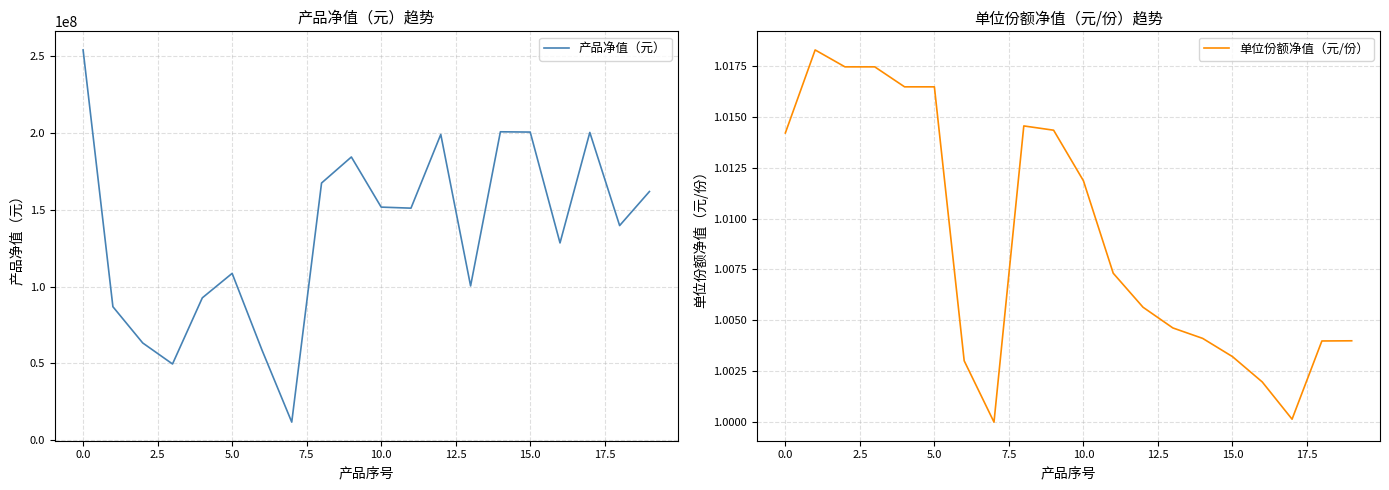

Reading left to right, extract all data points from this chart.

产品净值（元）: 254120781.3	86921686.6	63326932.5	49631872.8	92703057.1	108631313.5	58786350.0	11779932.2	167463047.5	184418724.9	151779382.2	151097365.2	199107260.4	100462575.2	200822356.2	200643068.5	128462380.4	200397667.5	139764625.2	161923994.1
单位份额净值（元/份）: 1.0	1.0	1.0	1.0	1.0	1.0	1.0	1.0	1.0	1.0	1.0	1.0	1.0	1.0	1.0	1.0	1.0	1.0	1.0	1.0